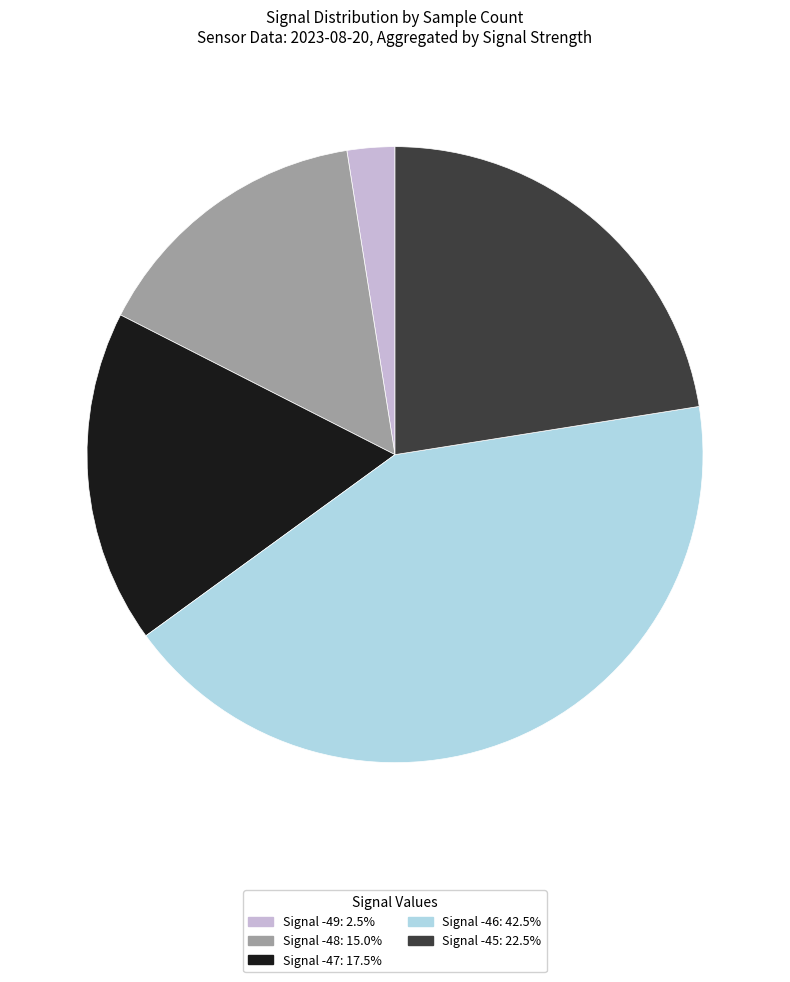

Is there a majority slice in this chart?

No